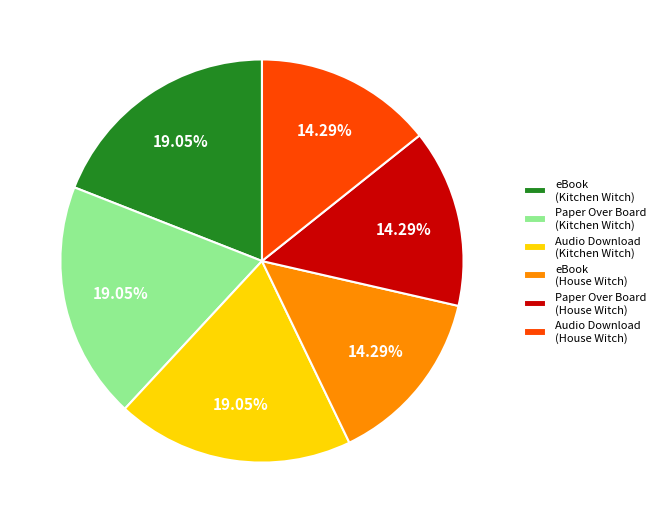

What percentage is NOT represented by Audio Download (House Witch)?

85.7%